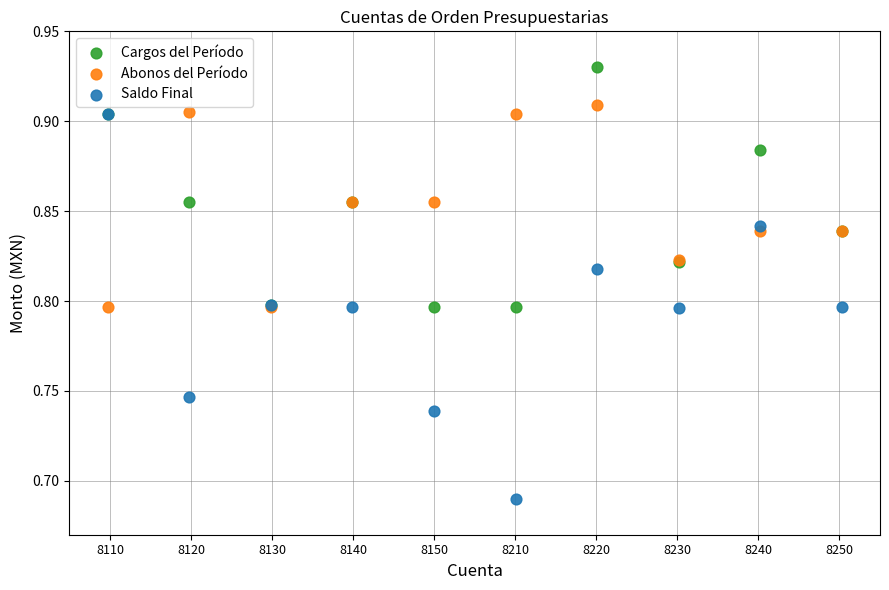

Which series contains the lowest Y value?

Saldo Final